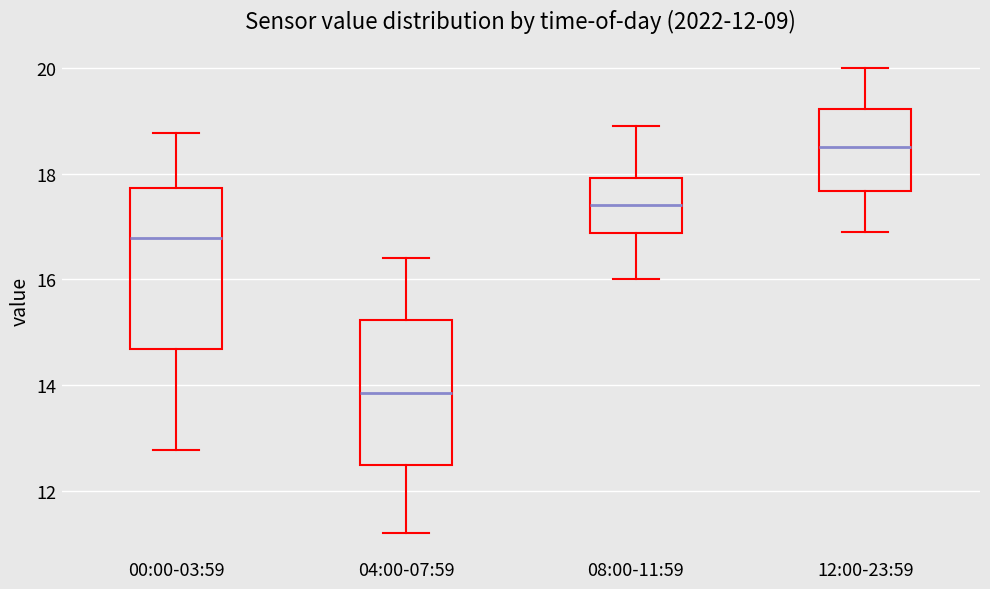

Where does the upper whisker of the box for 00:00-03:59 end on the y-axis? The values are not printed on the chart, so give them approximately, as read against the axis.

18.8